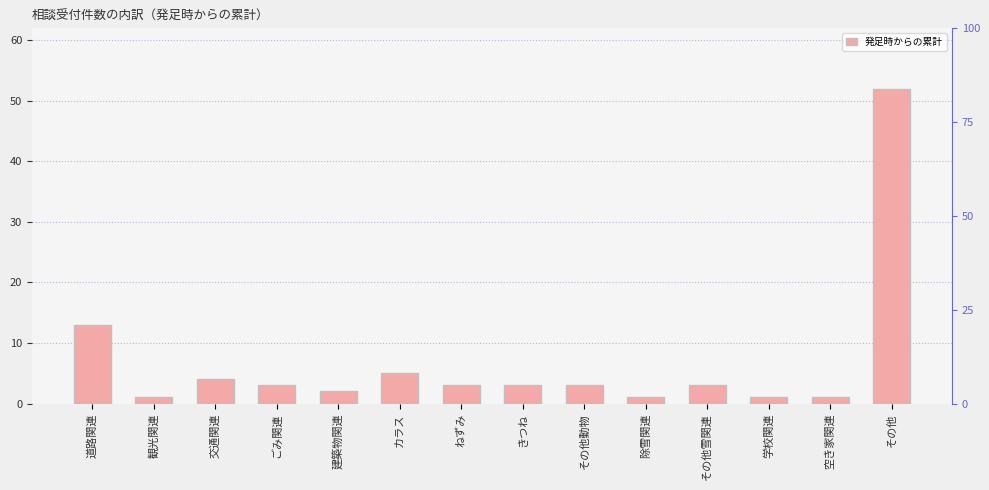

What is the change in value from 道路関連 to その他動物?

-10